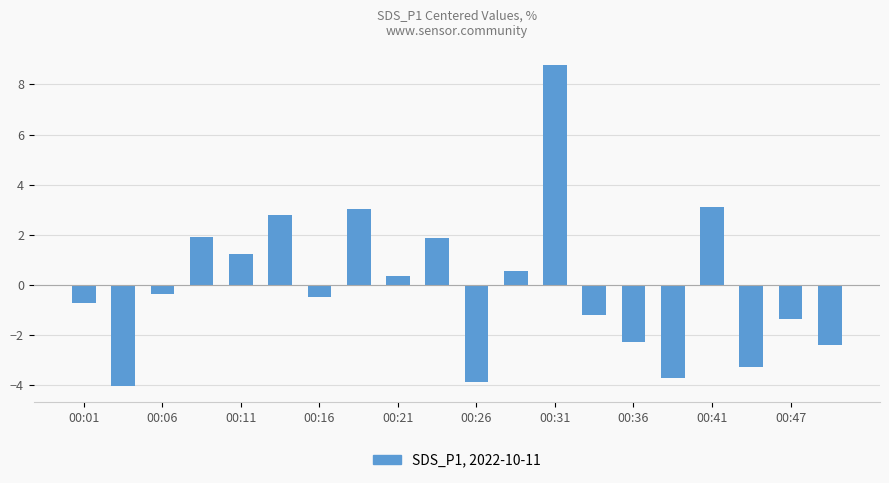

What is the maximum value shown in the chart?

8.8